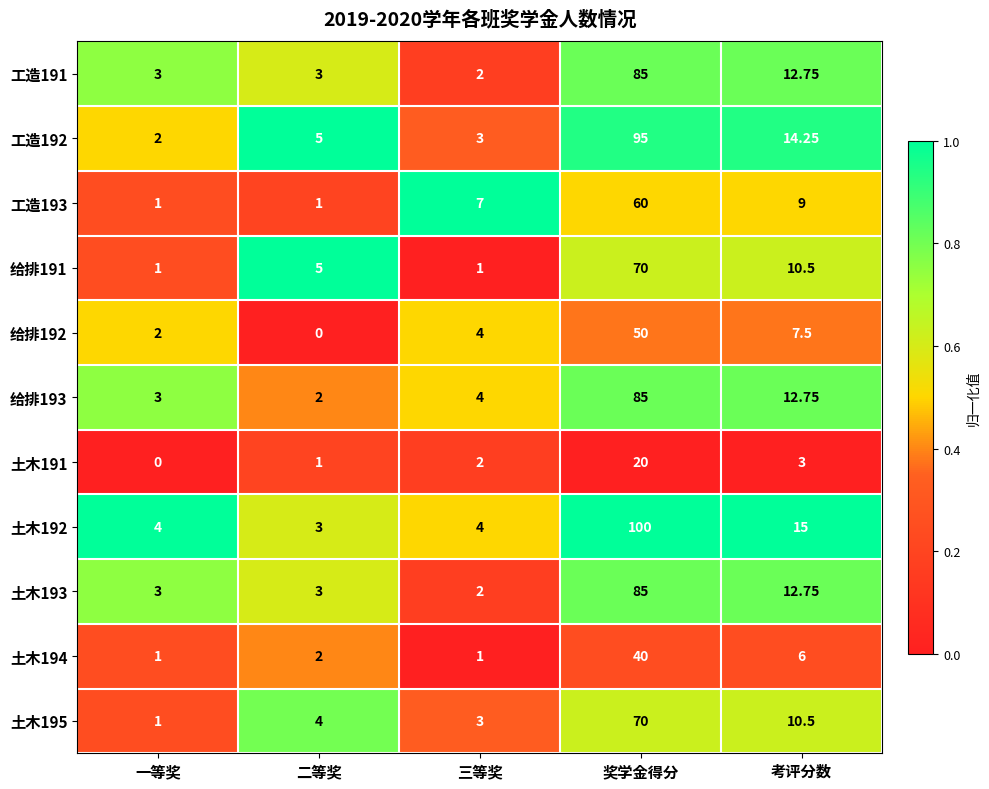

What is the spread (max minus min) of values at 二等奖?

5.0